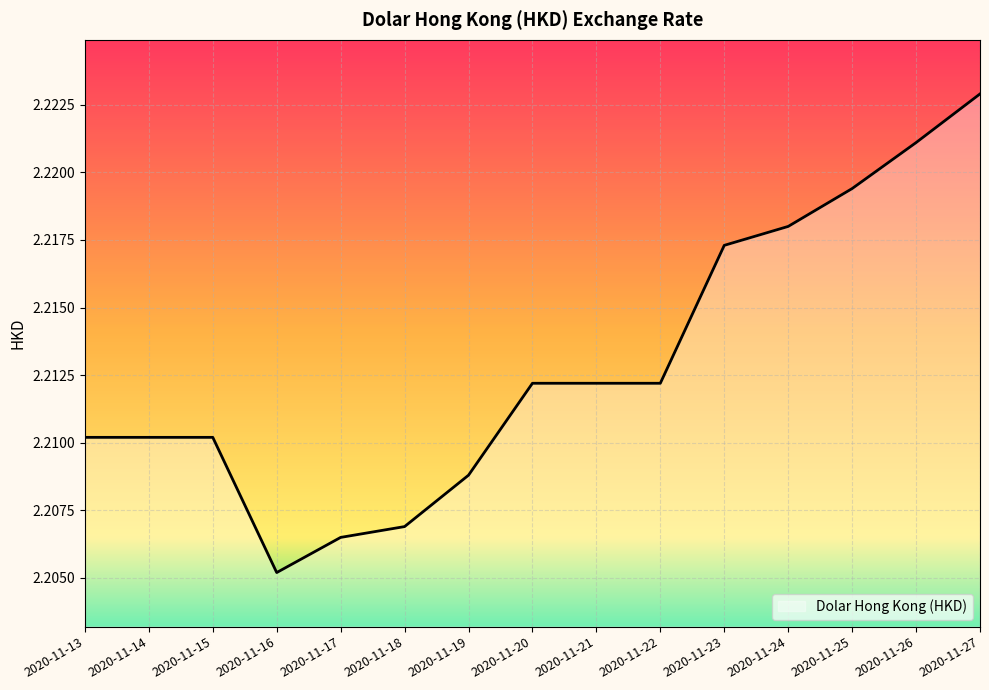

Where is the data nearest to the value 2?

2020-11-16